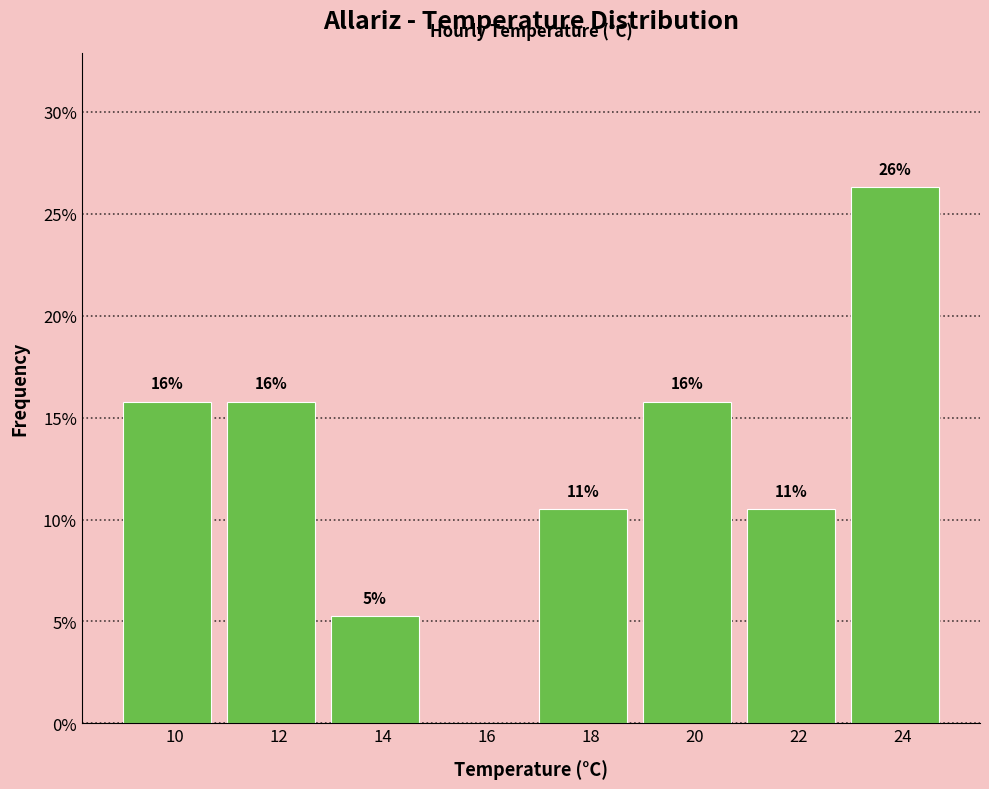

Are the bars horizontal?

No